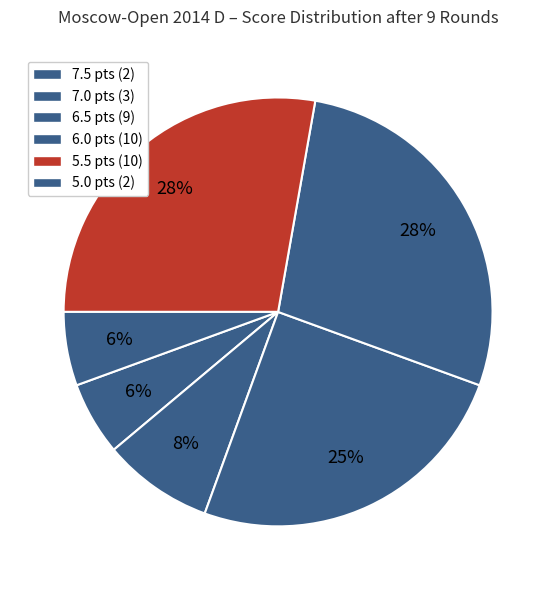

To the nearest percent, what is the difference between the largest and smallest slice percentages?

22%